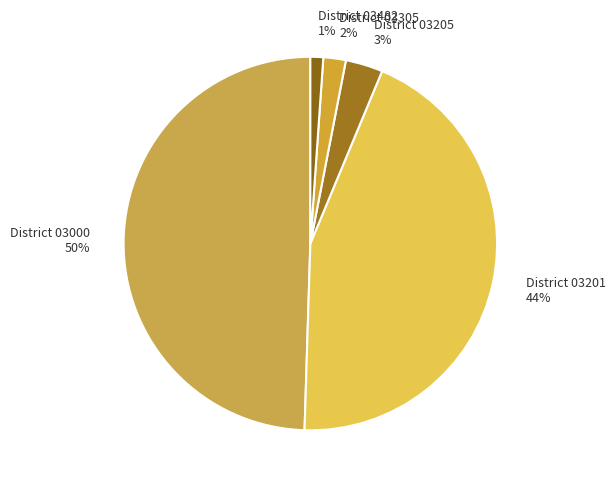

What percentage is the District 03000 slice, to the nearest percent?

50%